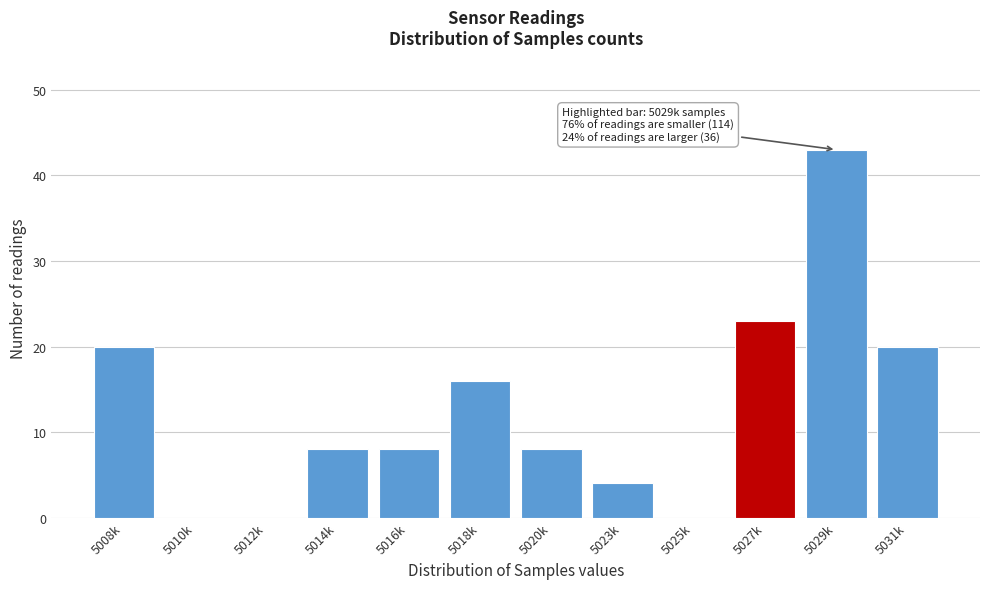

Reading left to right, list all the values displayed in this chart.

5008k=20	5010k=0	5012k=0	5014k=8	5016k=8	5018k=16	5020k=8	5023k=4	5025k=0	5027k=23	5029k=43	5031k=20